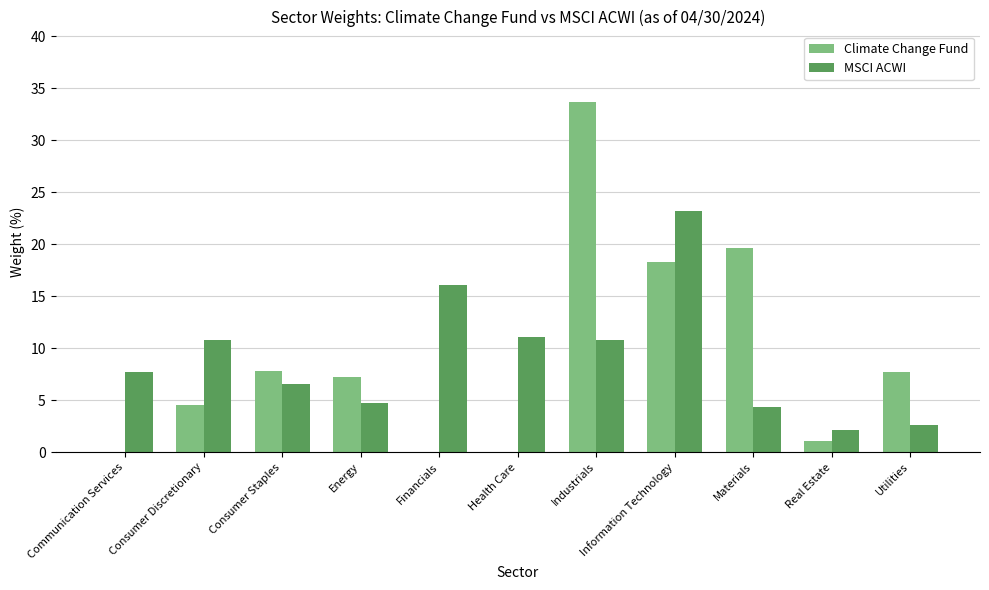

At which category is the sum across all series the highest?

Industrials